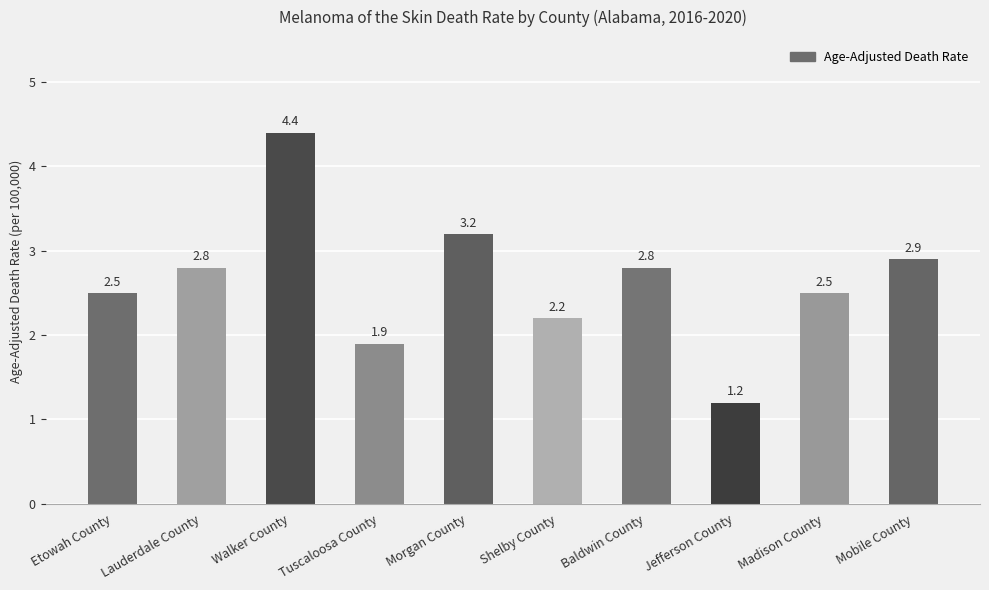

What is the difference between the values at Lauderdale County and Shelby County?

0.6